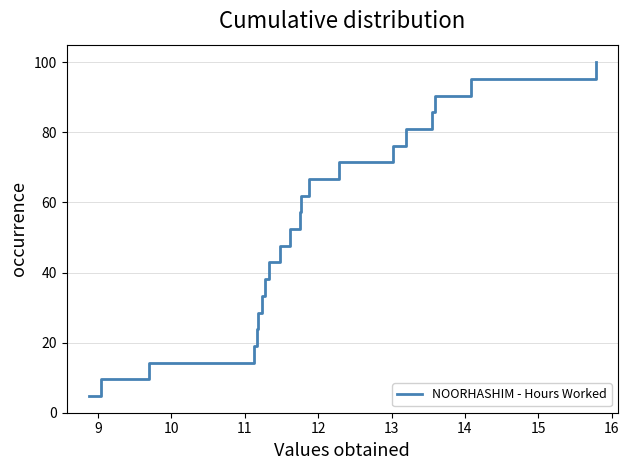

How many categories are shown in the chart?

21